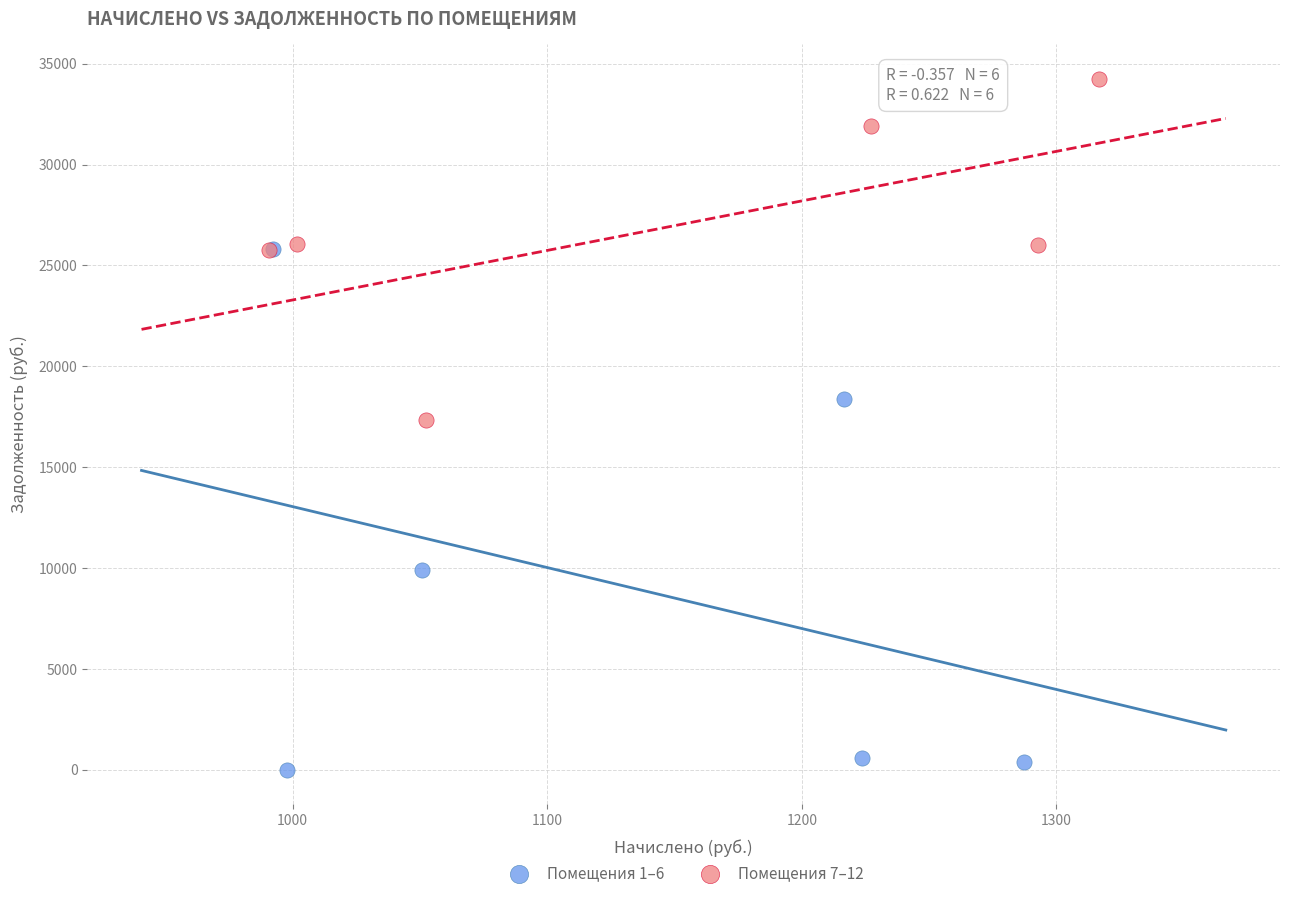

Which series contains the highest Y value?

Помещения 7–12